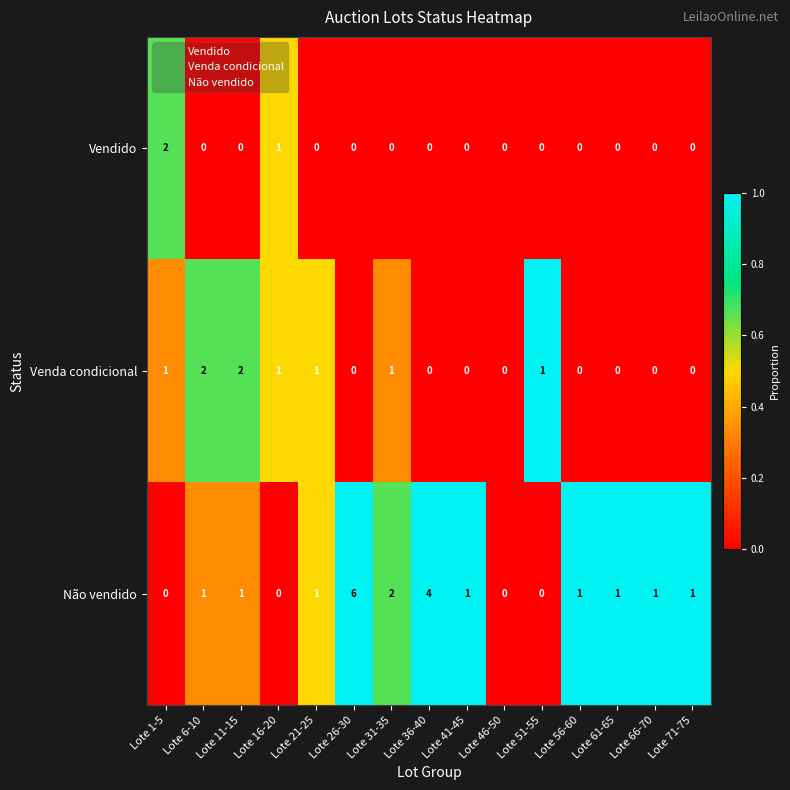

Count the number of data series in this chart.

3